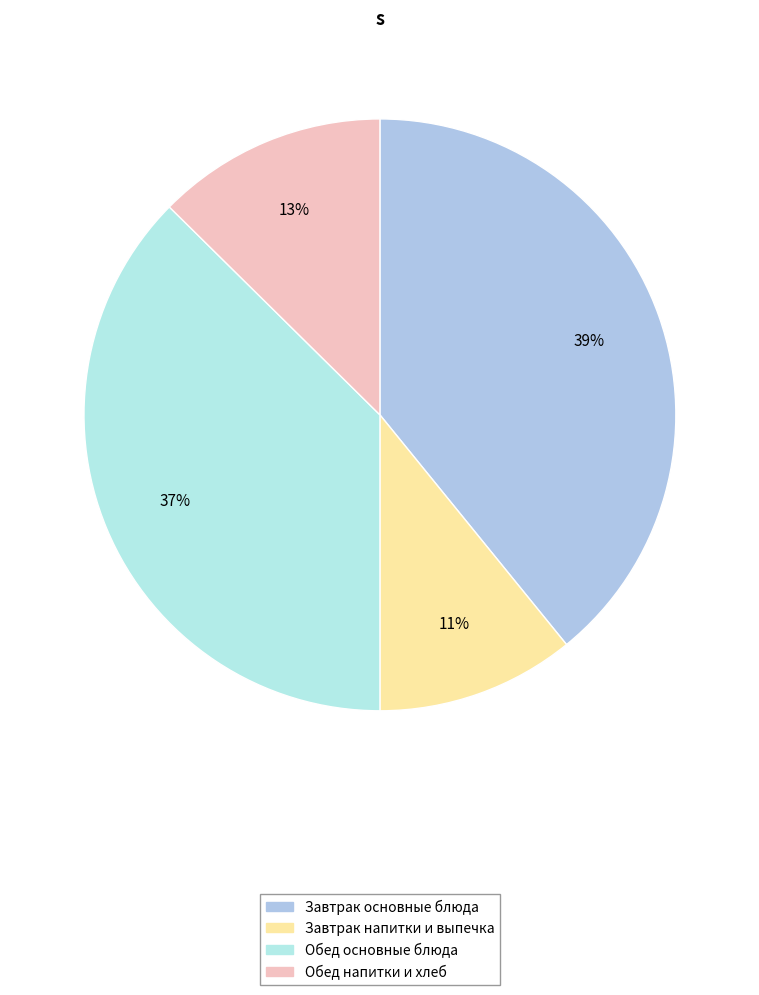

Rank the categories by value from highest to lowest.

Завтрак основные блюда, Обед основные блюда, Обед напитки и хлеб, Завтрак напитки и выпечка